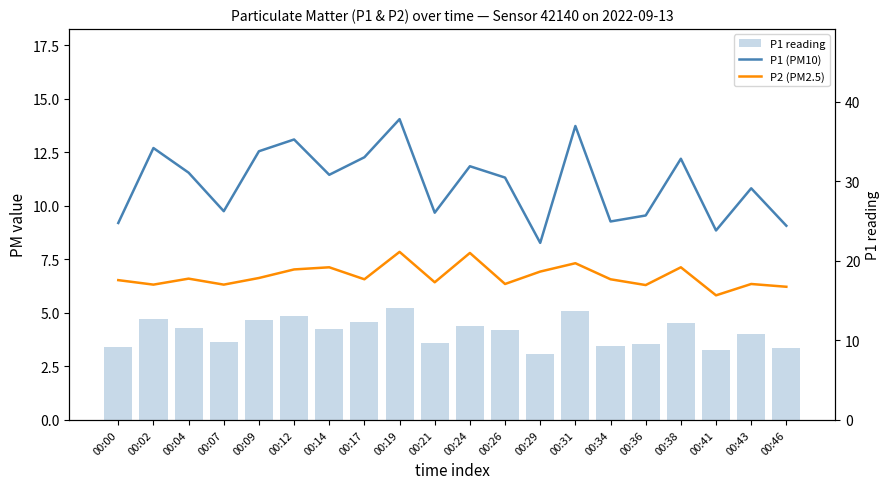

Is it true that P1 reading equals 9.1 at 00:46?

True